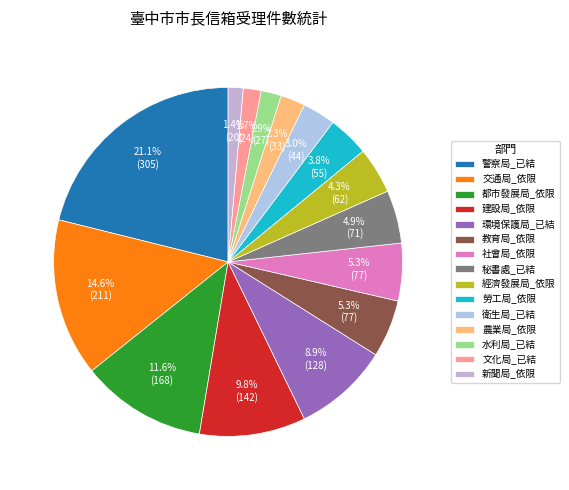

Does 建設局_依限 account for over 50% of the chart?

No